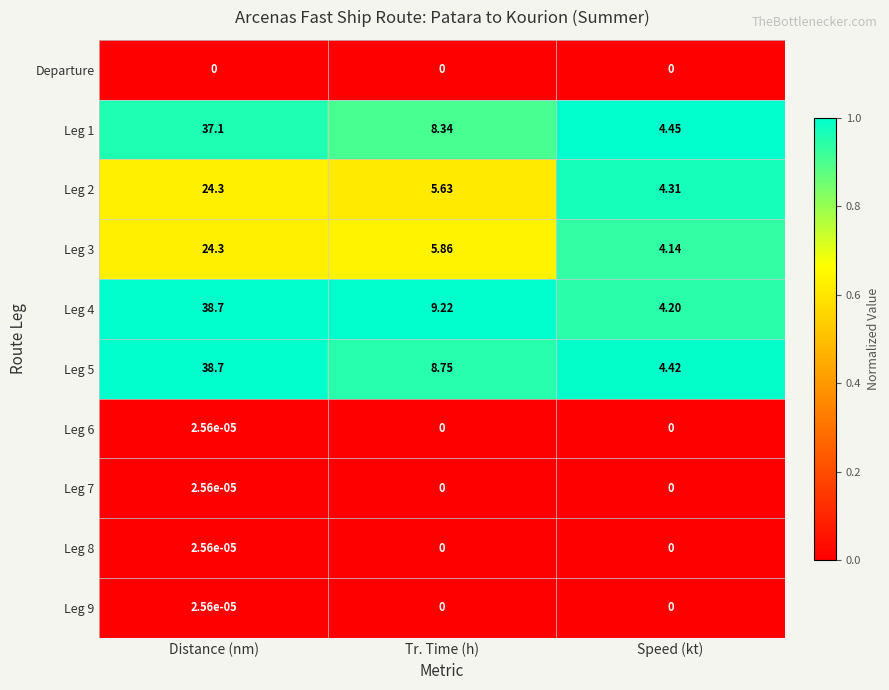

Rank the categories by Leg 2 value from highest to lowest.

Distance (nm), Tr. Time (h), Speed (kt)